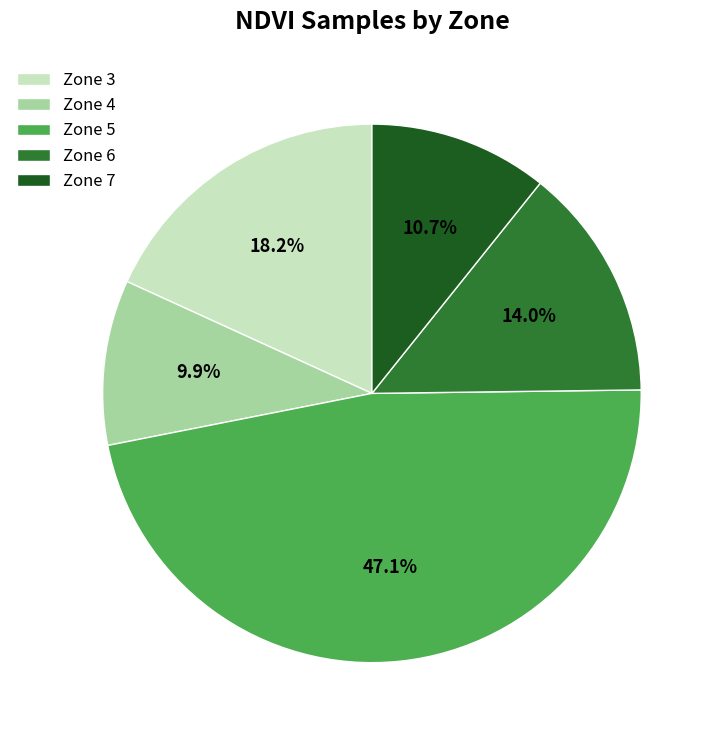

Is Zone 3 the majority of the pie?

No